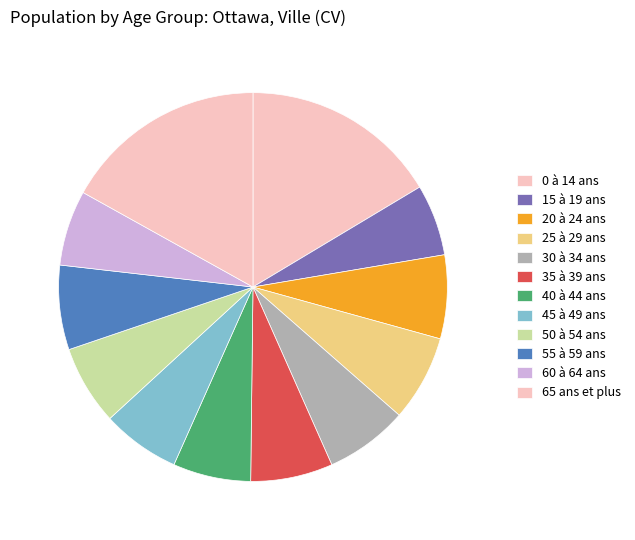

How many segments does this pie chart have?

12